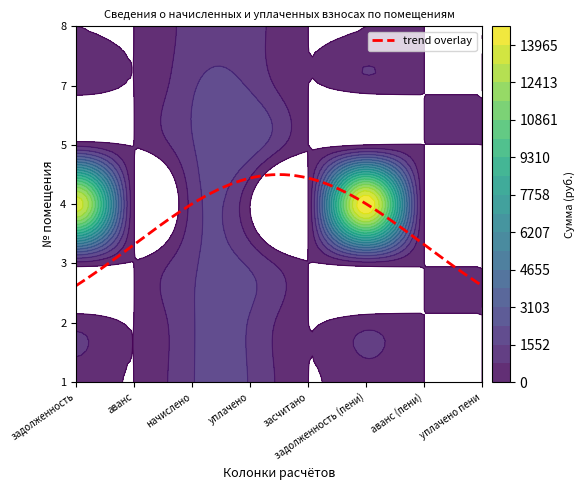

Rank the series at 2 from highest to lowest value.

1, 5, 2, 7, 3, 4, 8